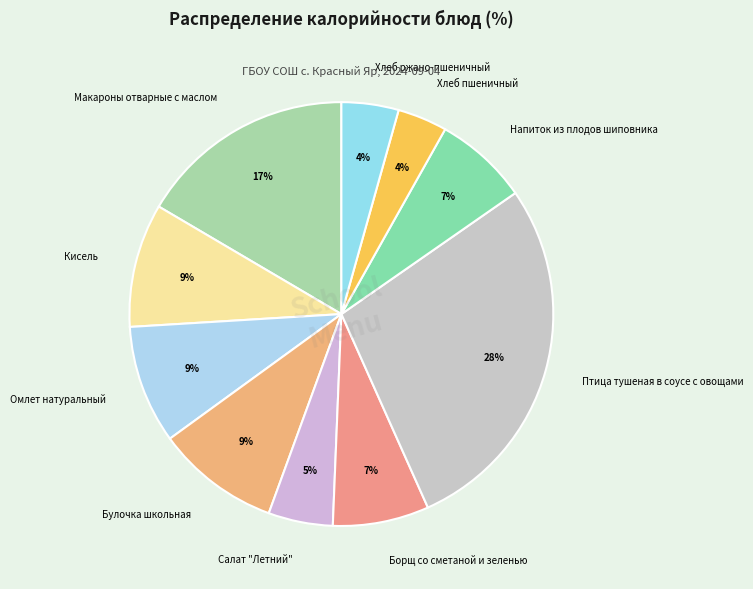

How many slices are in this pie chart?

10